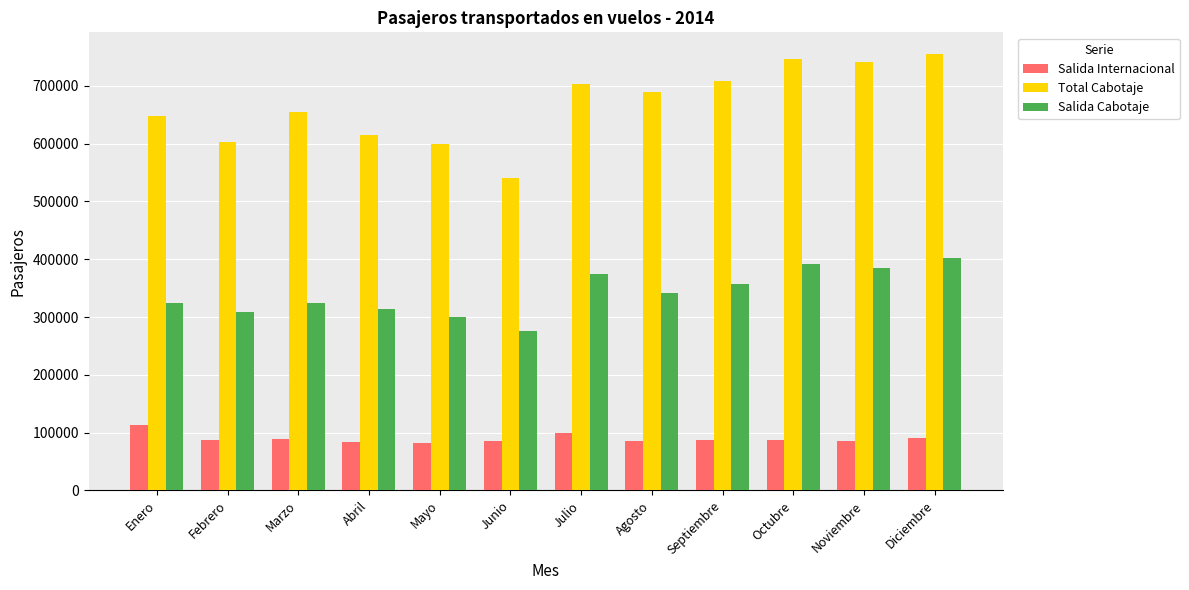

What is the average value of the Salida Internacional series?

89790